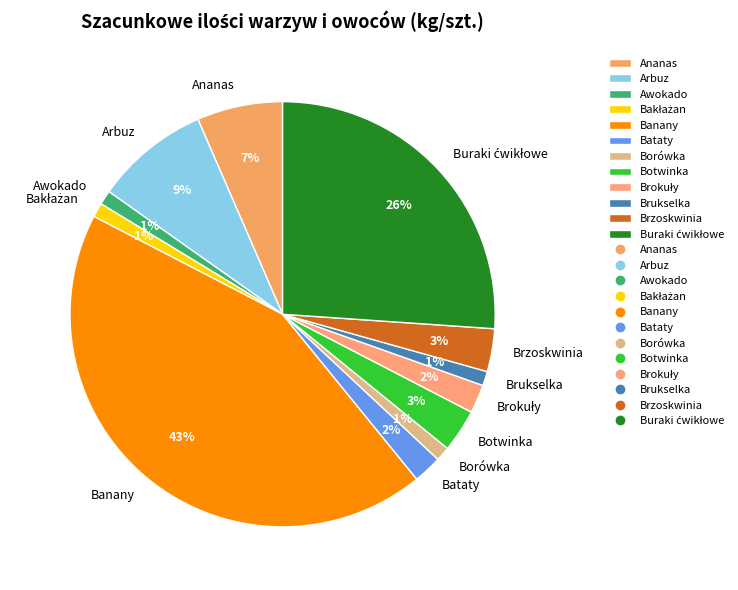

The Brukselka slice represents 11% of the pie. True or false?

False